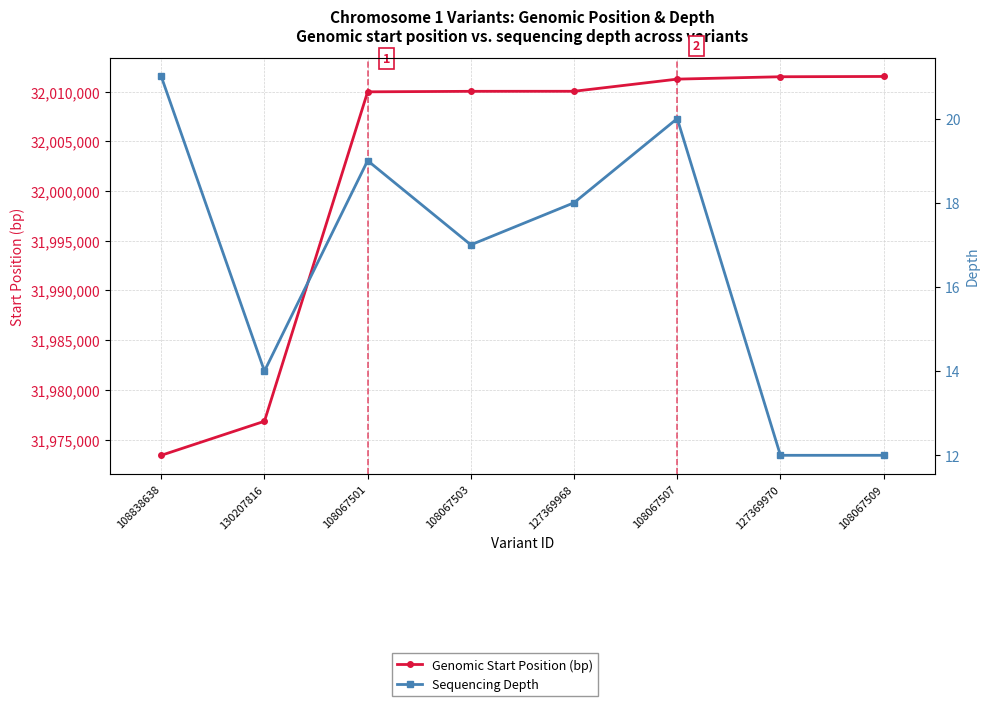

Where does the Sequencing Depth series first go above 18?

108838638